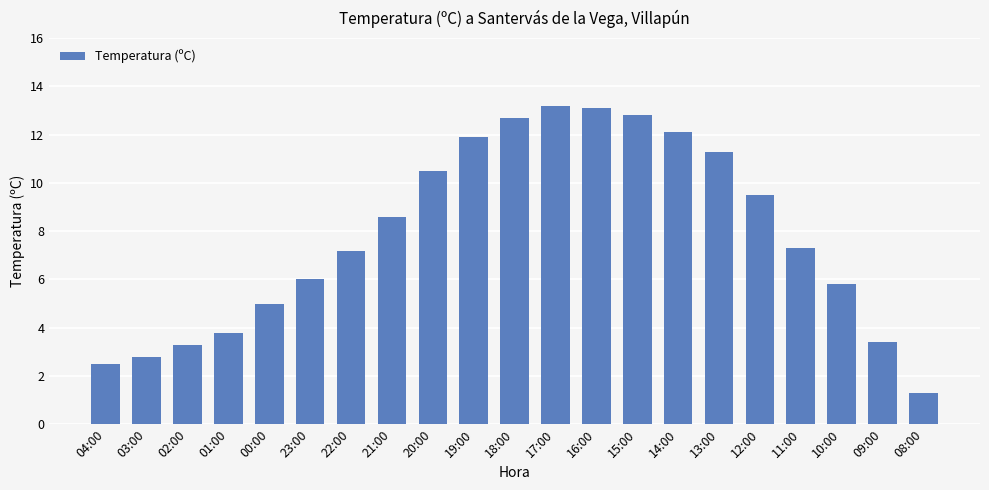

What is the change in value from 22:00 to 20:00?

+3.3